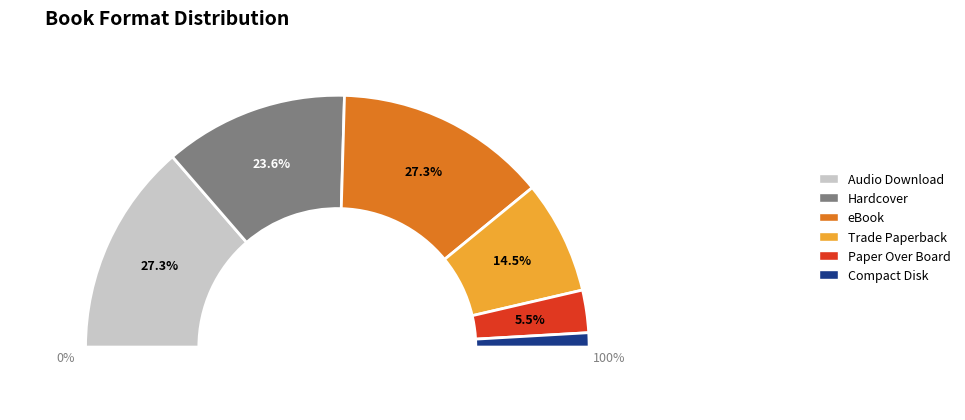

Is the sum of Paper Over Board and Compact Disk greater than half?

No